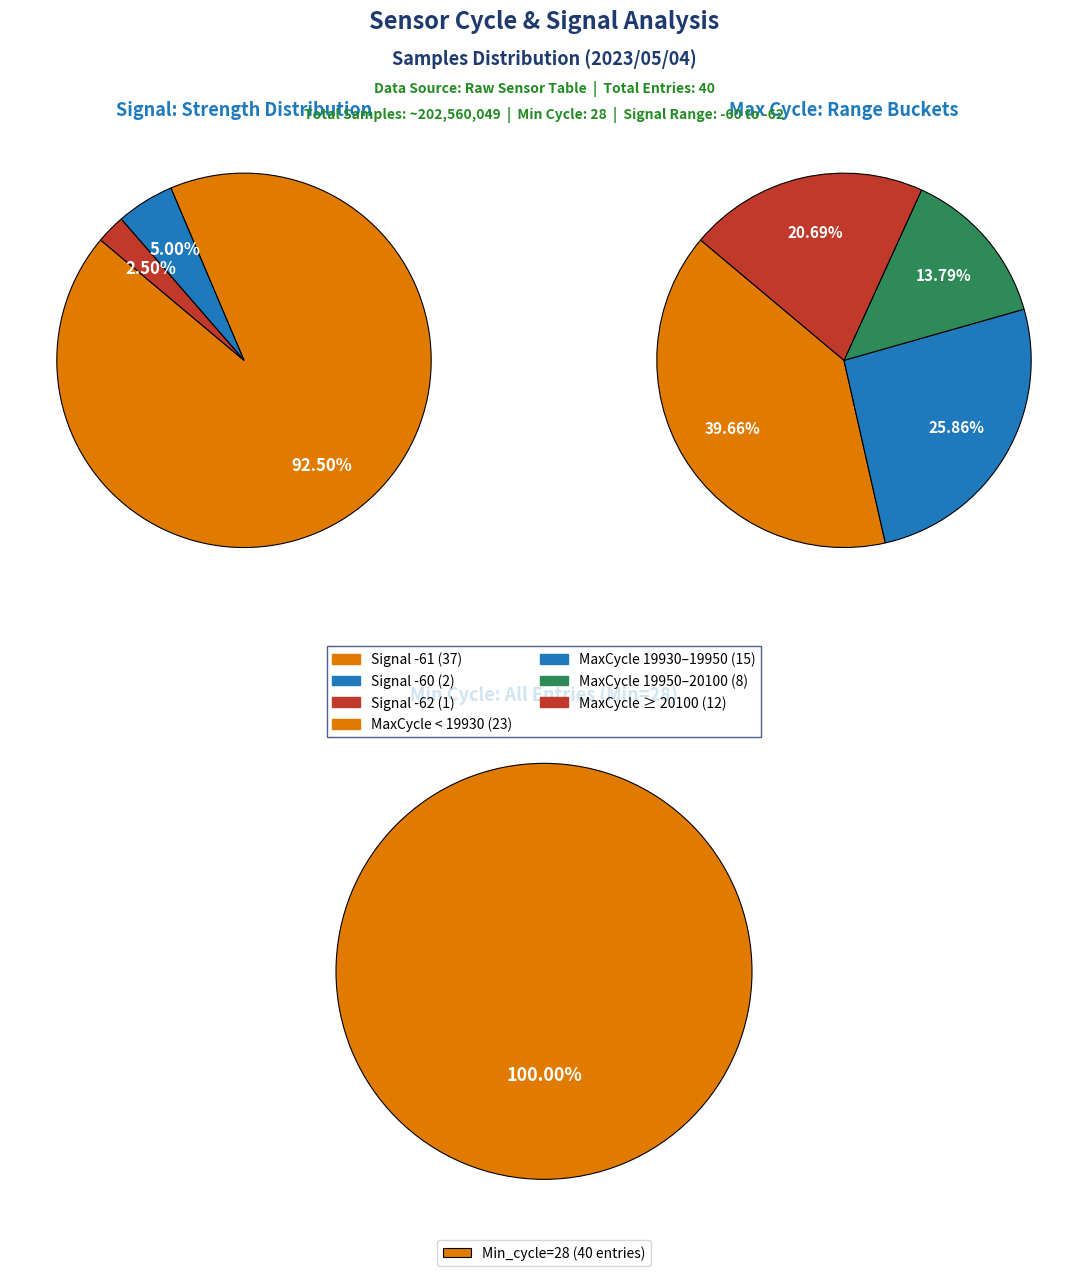

The 28 slice represents 1% of the pie. True or false?

False